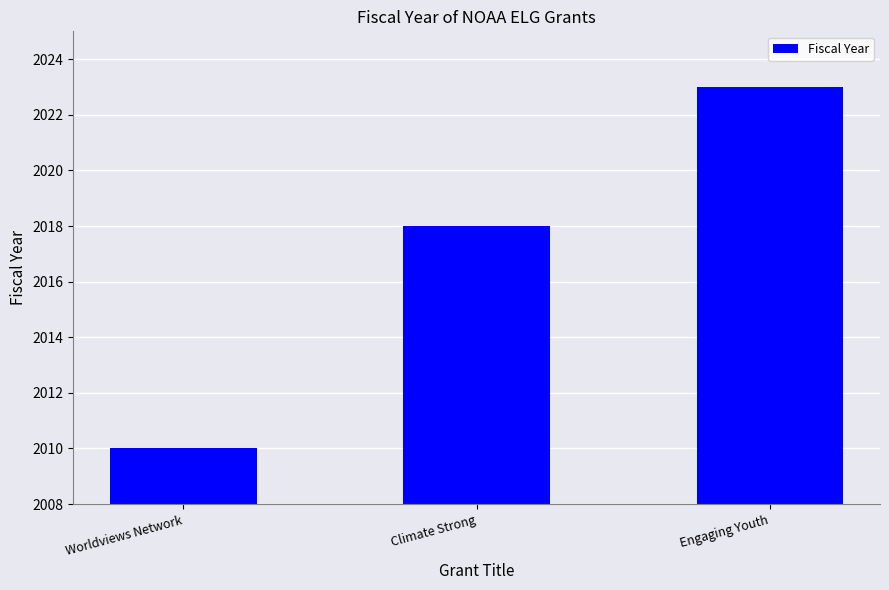

What is the change in value from Worldviews Network to Climate Strong?

+8